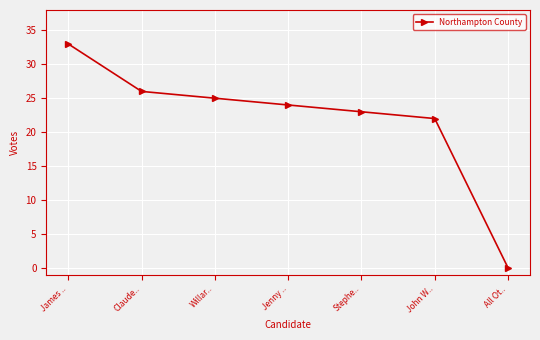

True or false: the data shows 23 at Stephe...

True